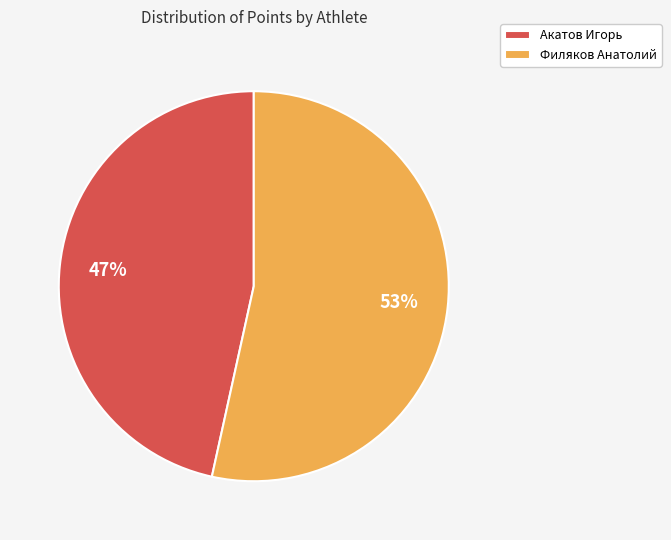

Between Акатов Игорь and Филяков Анатолий, which is larger?

Филяков Анатолий